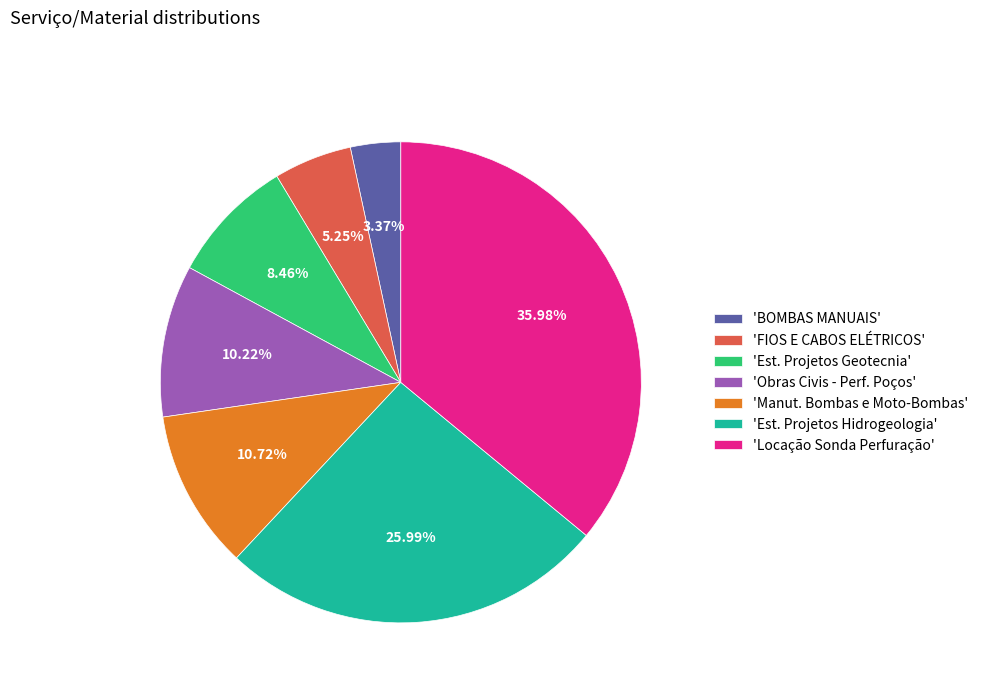

Between 'BOMBAS MANUAIS' and 'Est. Projetos Hidrogeologia', which is larger?

'Est. Projetos Hidrogeologia'